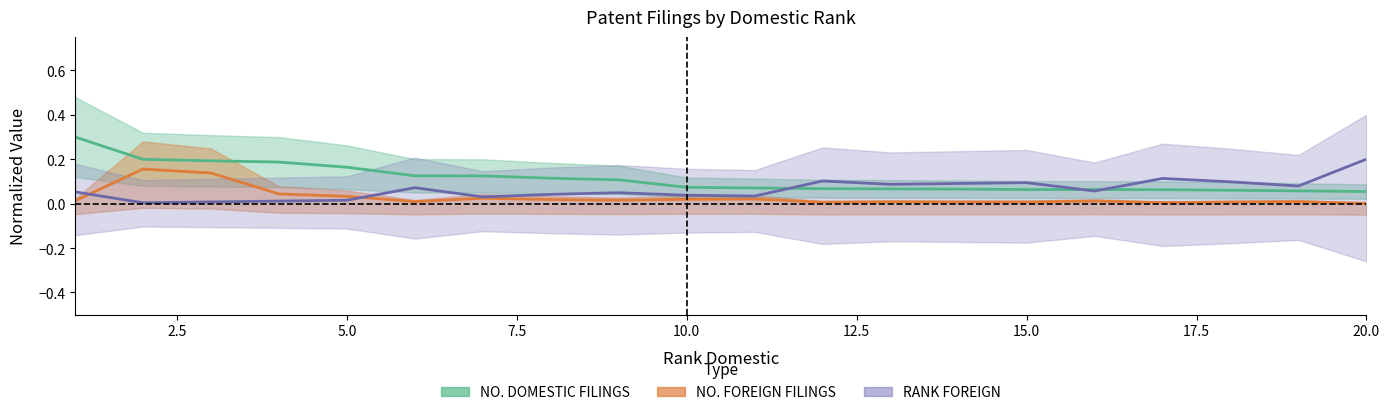

What is the difference between the RANK FOREIGN values at 12 and 2?

0.1